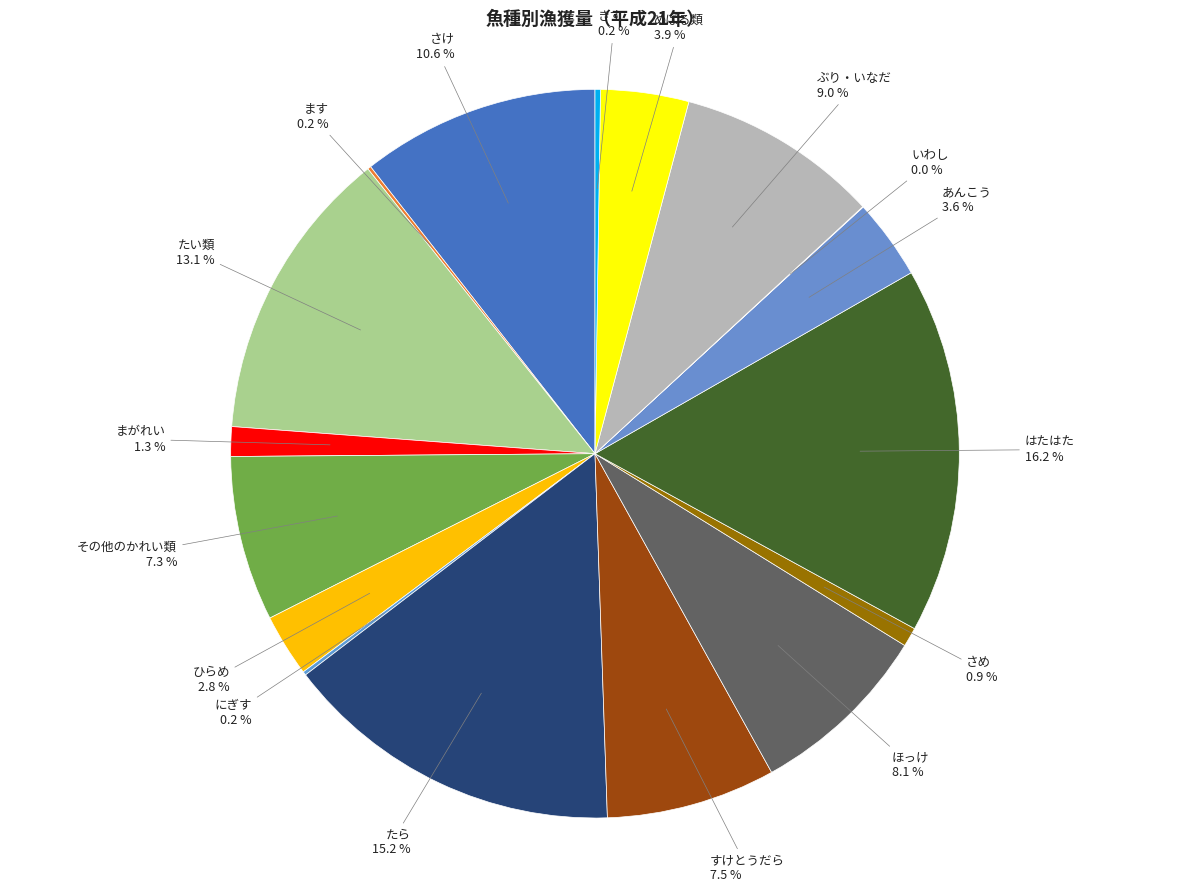

To the nearest percent, what is the average slice percentage?

6%